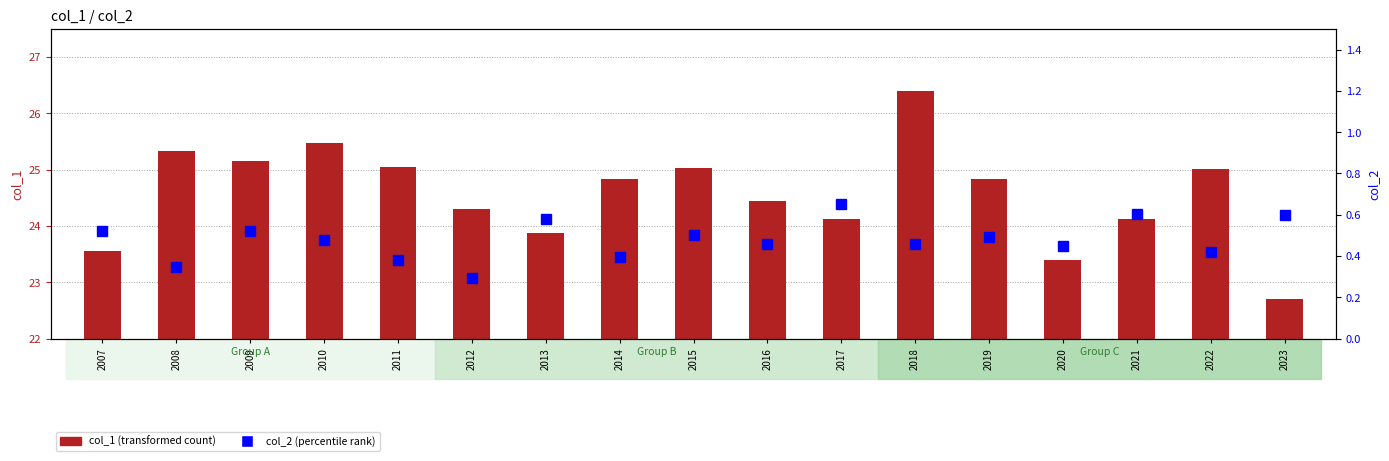

What are all the series names shown in the legend?

col_1 (transformed count), col_2 (percentile rank)